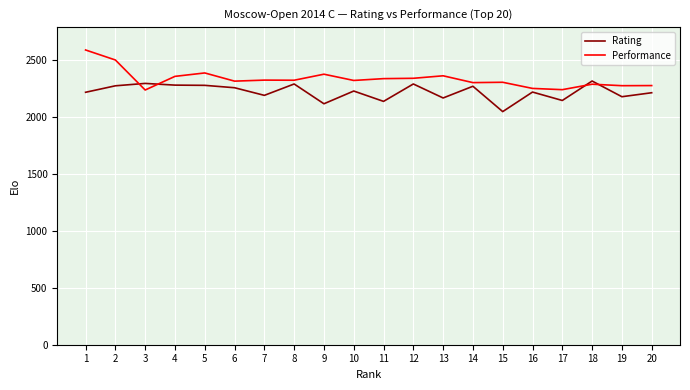

What is the approximate value of Rating at 1, to the nearest 50?

2200